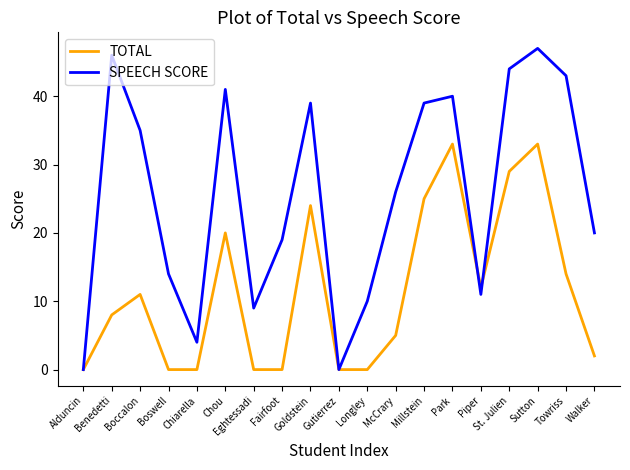

At St. Julien, list the series in order from smallest to largest.

TOTAL, SPEECH SCORE